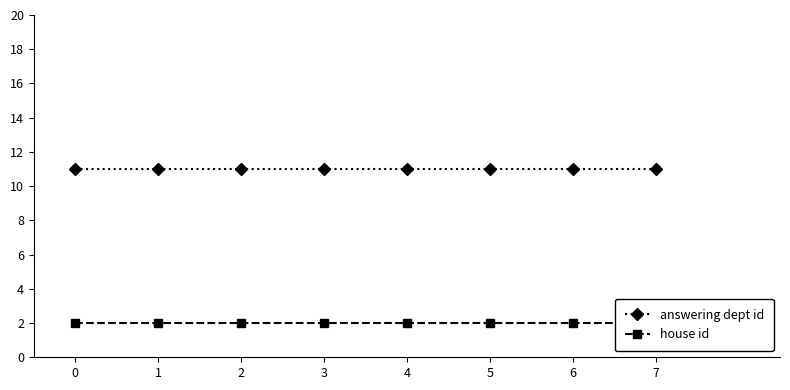

True or false: house id and answering dept id intersect in this chart.

False